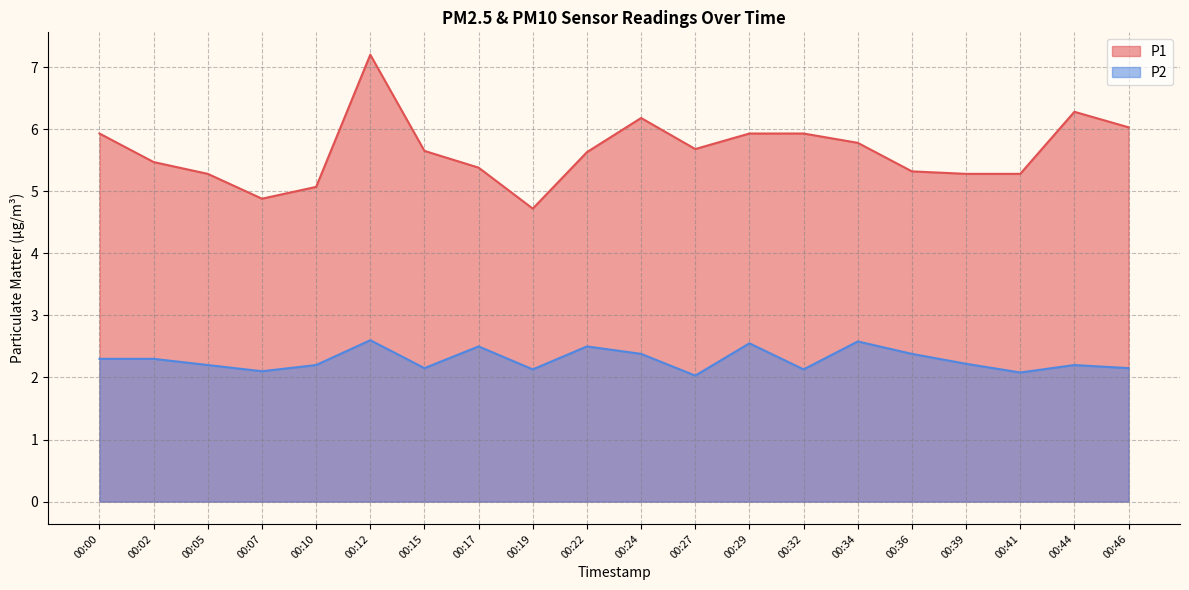

What are all the series names shown in the legend?

P1, P2